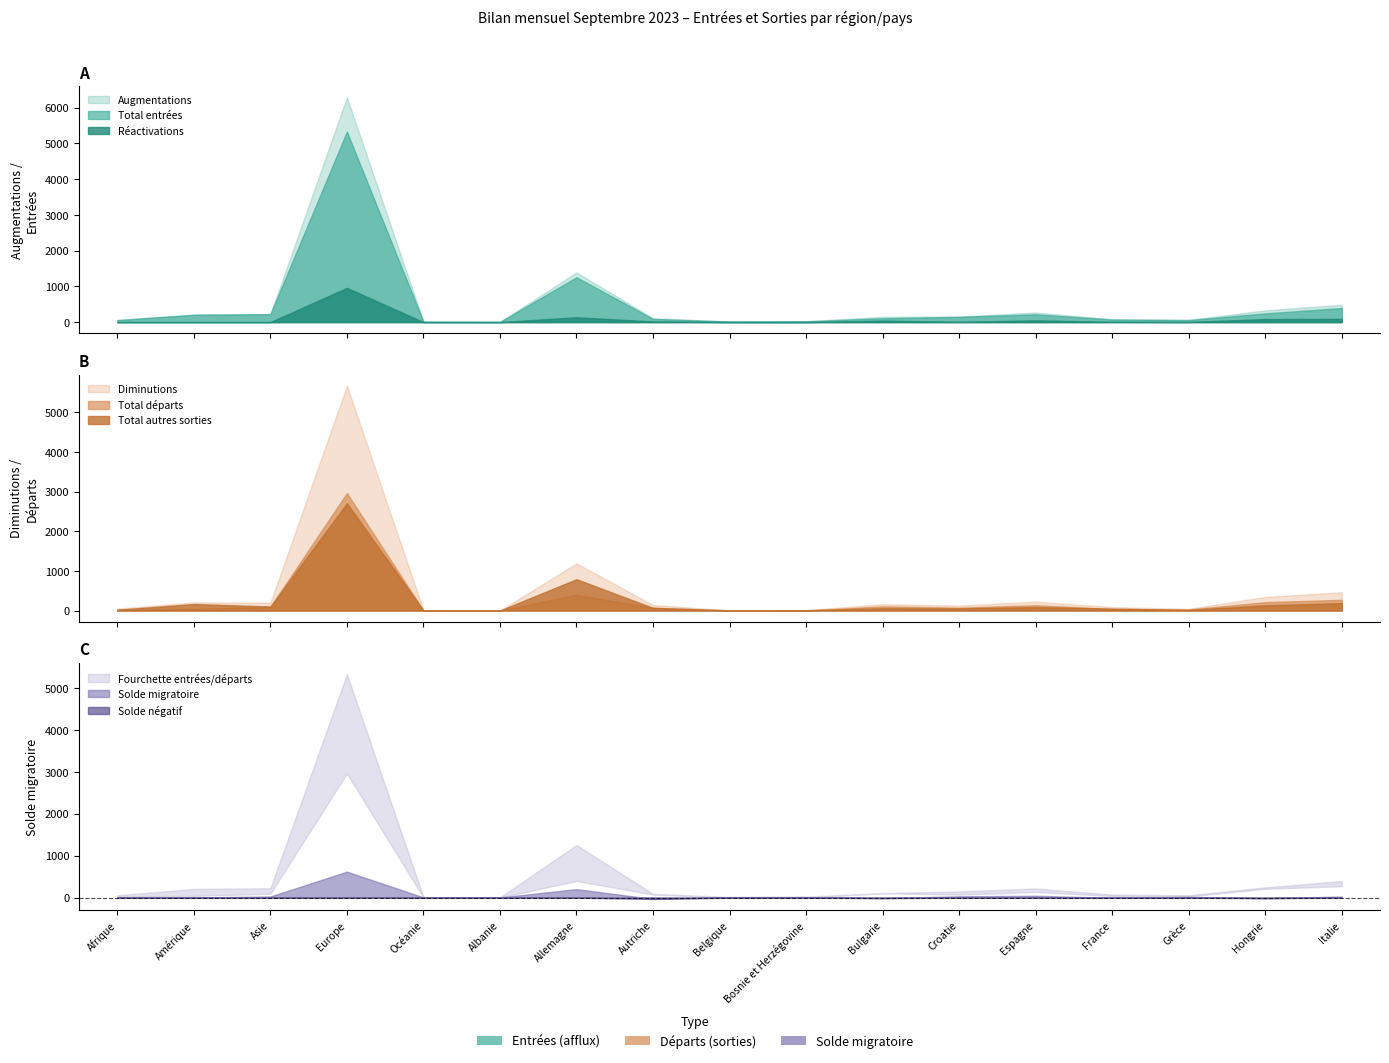

What is the lowest value of the Total départs series?

1